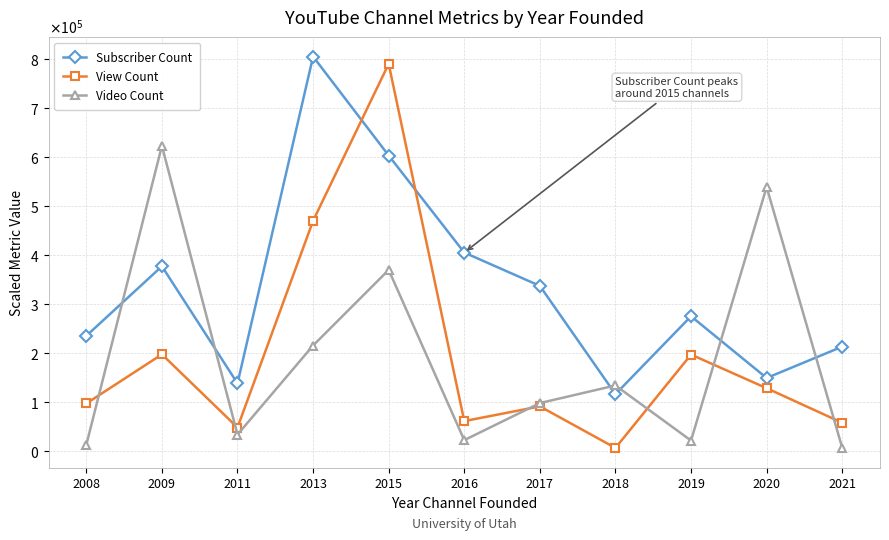

Where is Video Count nearest to the value 314750?

2015